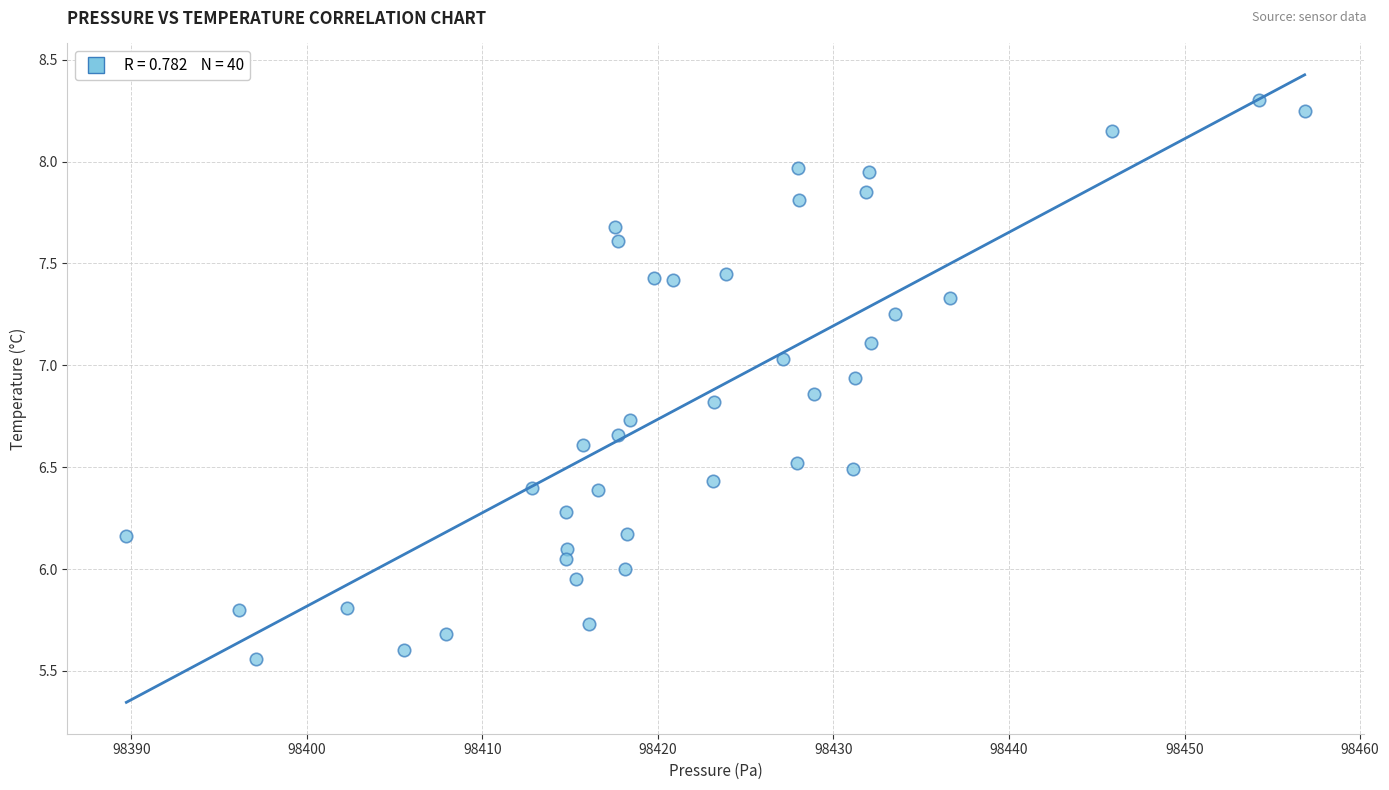

What is the range of Y values (max minus min)?

2.7